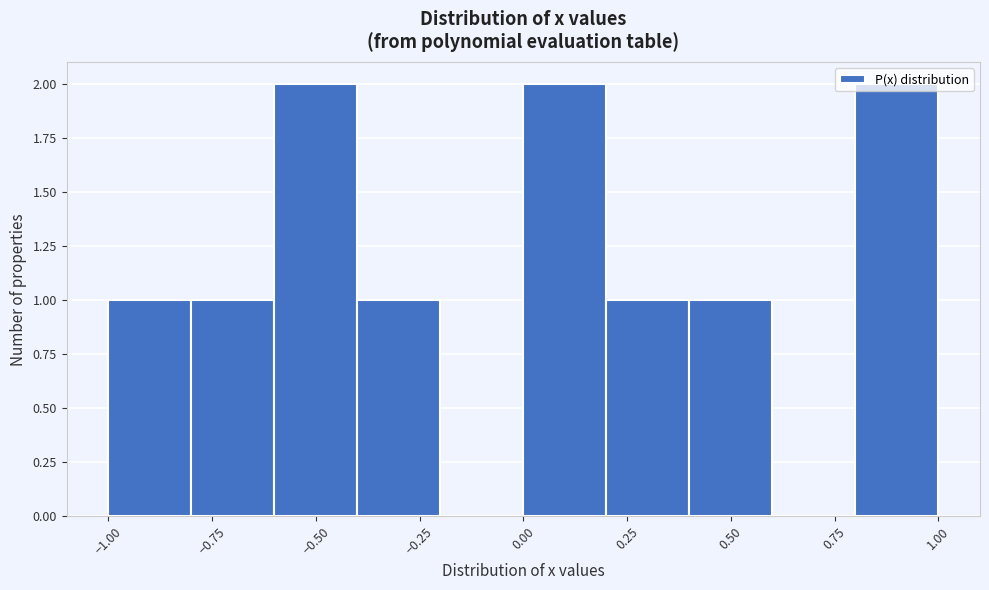

How tall is the bar that spans -0.6 to -0.4 on the x-axis? The values are not printed on the chart, so give them approximately, as read against the axis.

2